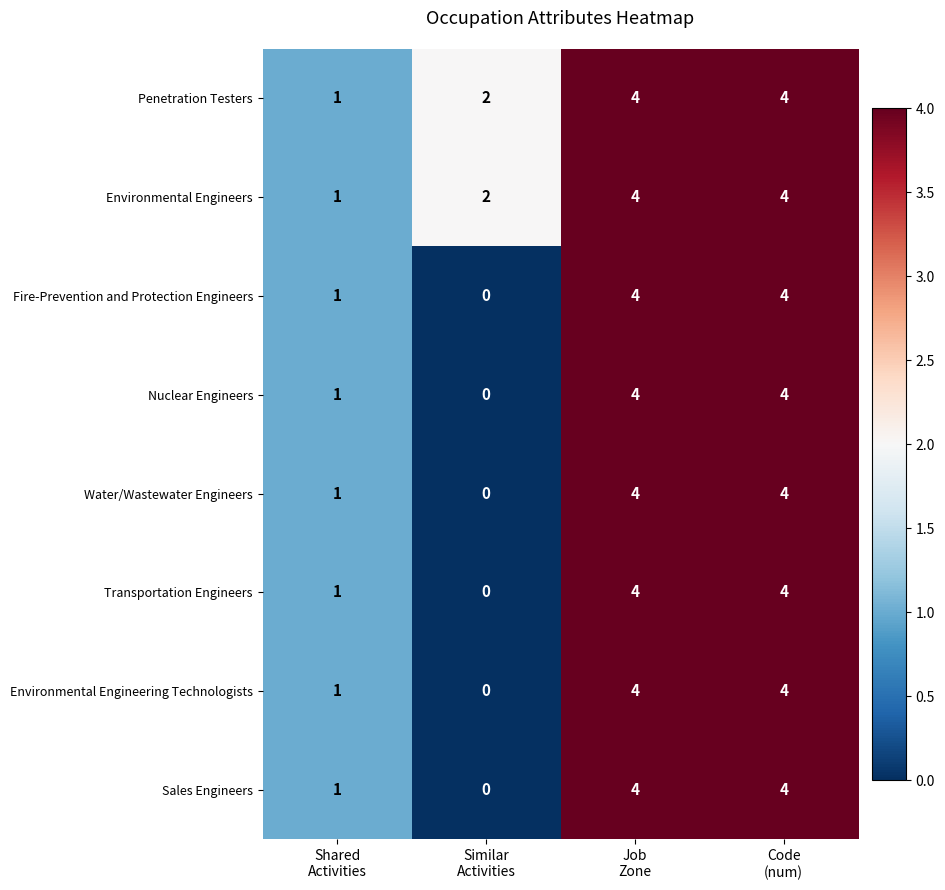

Count the Transportation Engineers values in the range 1 to 4.

3